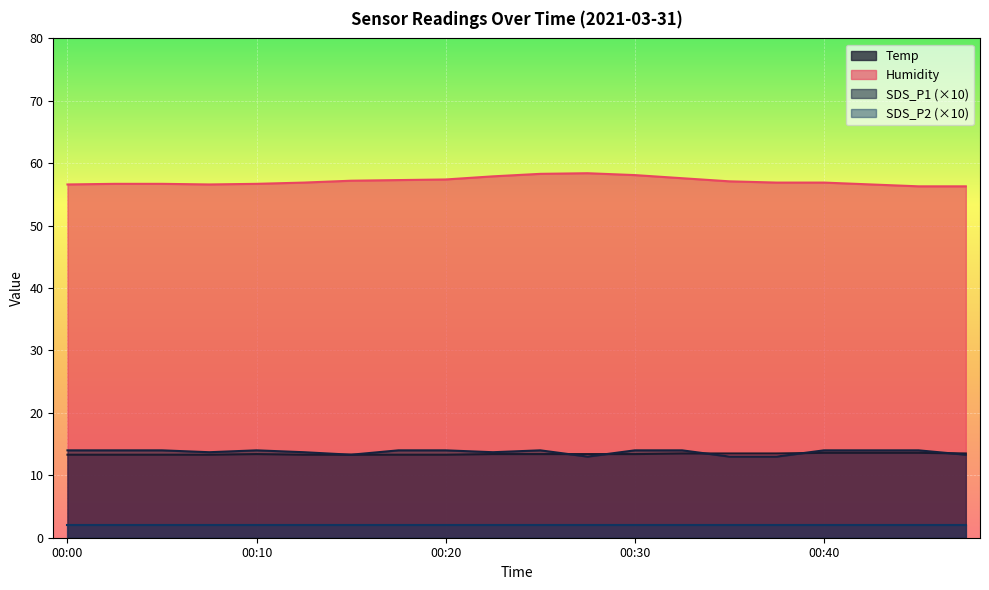

What is the value of the Temp point at the 1st from the left?

13.3